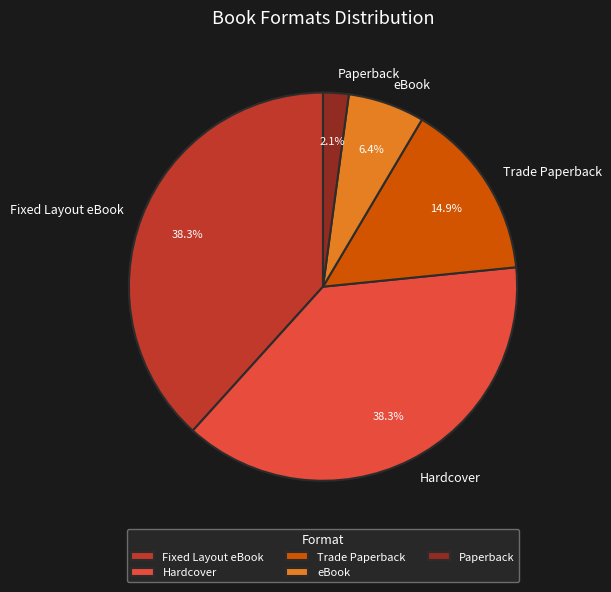

Count the number of slices in the pie.

5